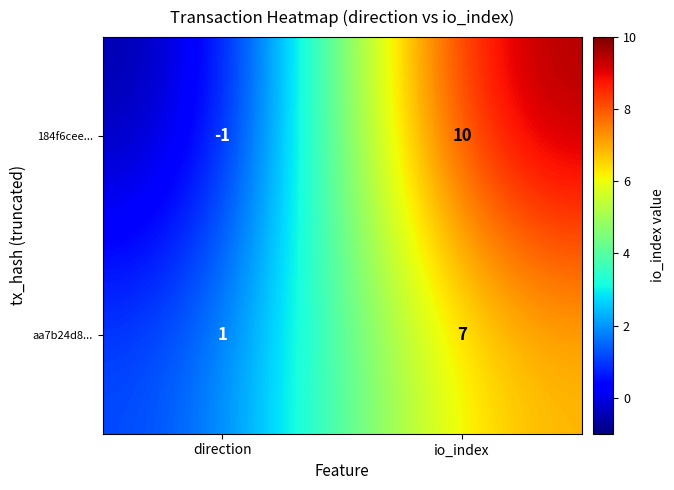

True or false: aa7b24d8... has a value of 2 at direction.

False